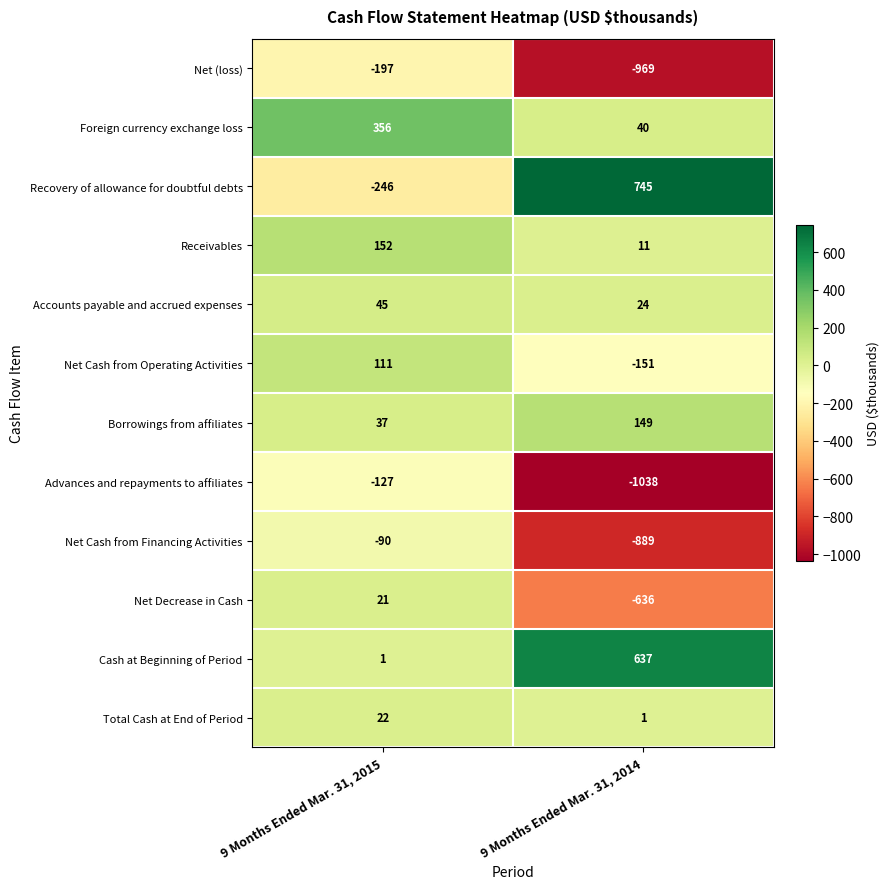

What value does the Borrowings from affiliates series have at 9 Months Ended Mar. 31, 2015?

37